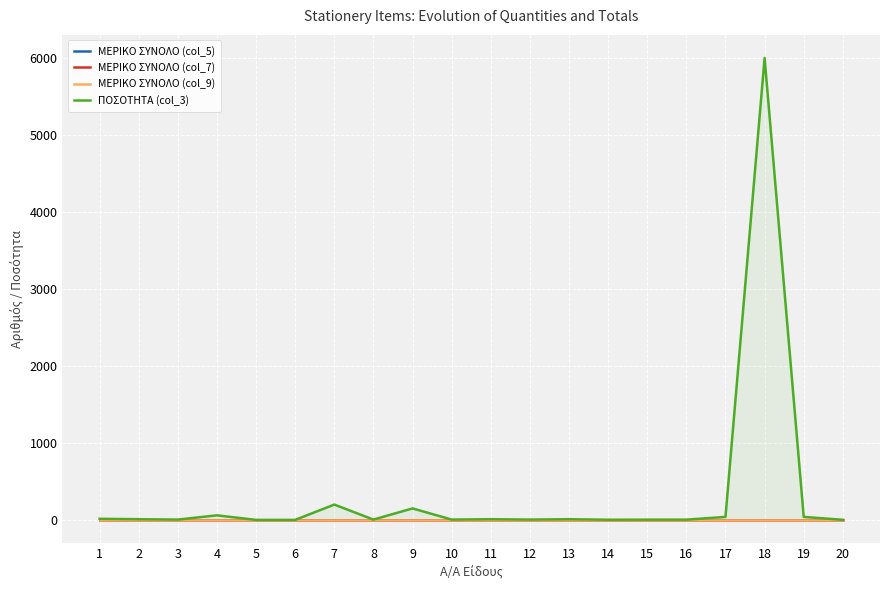

Rank the series at 1 from lowest to highest value.

ΜΕΡΙΚΟ ΣΥΝΟΛΟ (col_5), ΜΕΡΙΚΟ ΣΥΝΟΛΟ (col_7), ΜΕΡΙΚΟ ΣΥΝΟΛΟ (col_9), ΠΟΣΟΤΗΤΑ (col_3)